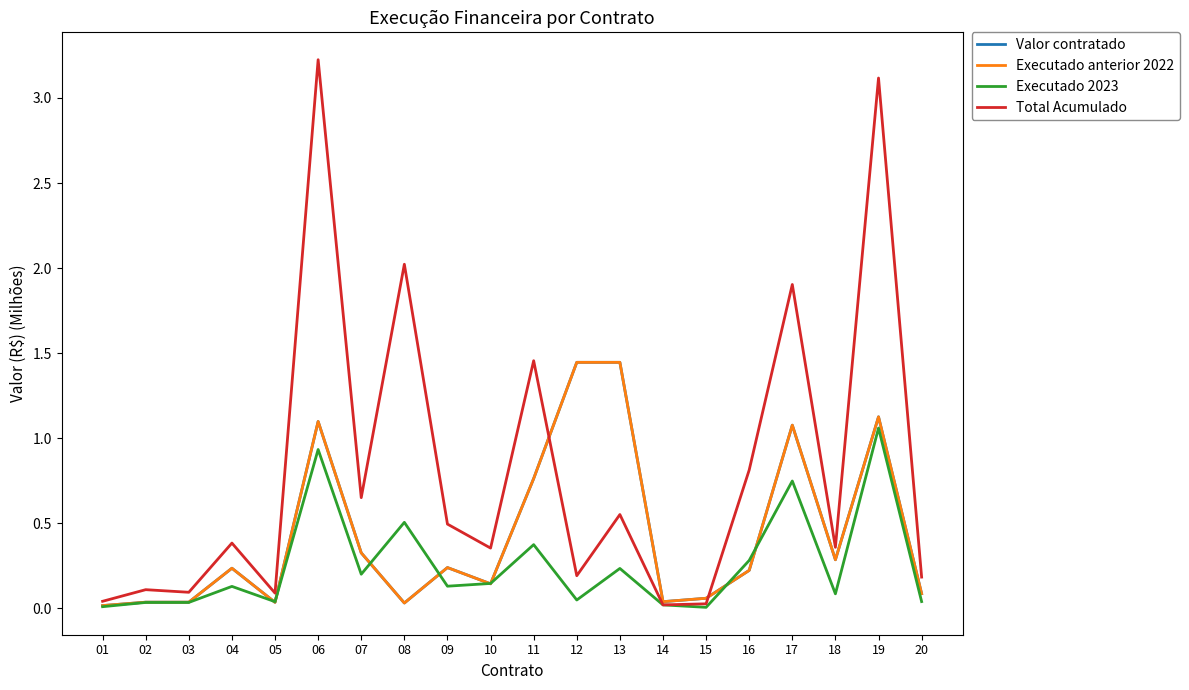

True or false: Valor contratado and Executado 2023 cross at least once.

True